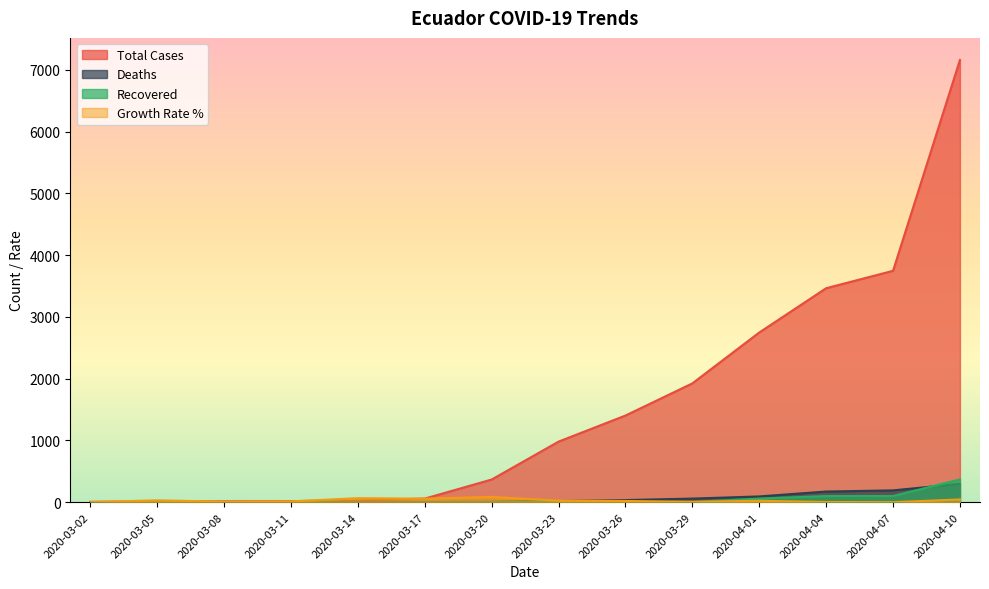

Which series changed the most between 2020-03-14 and 2020-03-23?

Total Cases